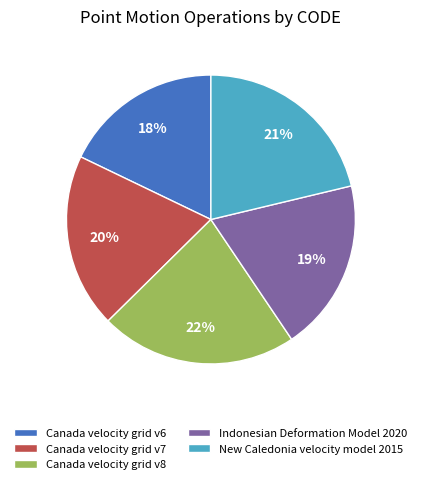

Count the number of slices in the pie.

5